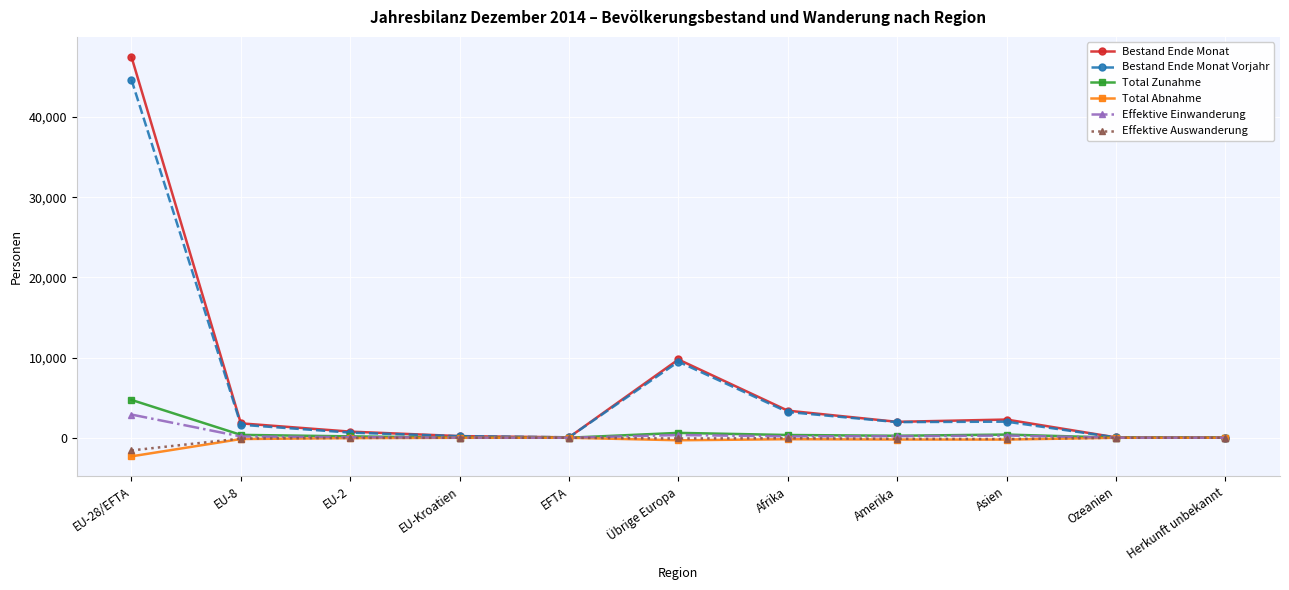

Between EU-28/EFTA and EU-2, which series saw the biggest shift?

Bestand Ende Monat